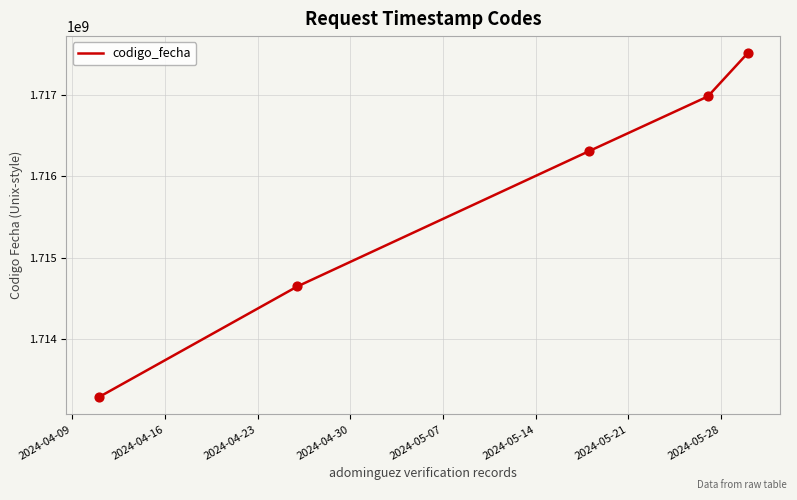

What is the sum of all values?

8578741379